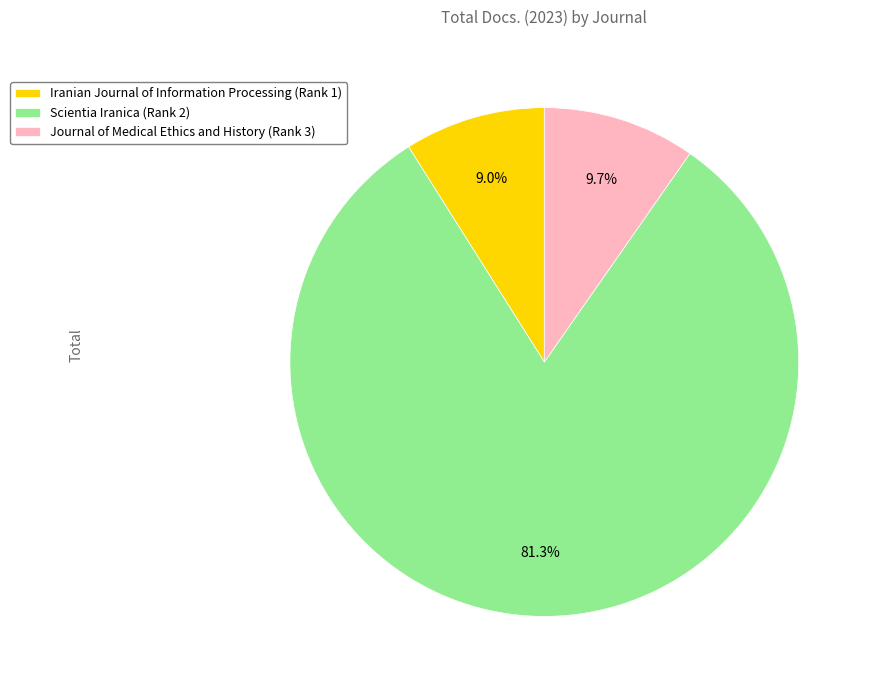

Between Iranian Journal of Information Processing (Rank 1) and Scientia Iranica (Rank 2), which is larger?

Scientia Iranica (Rank 2)